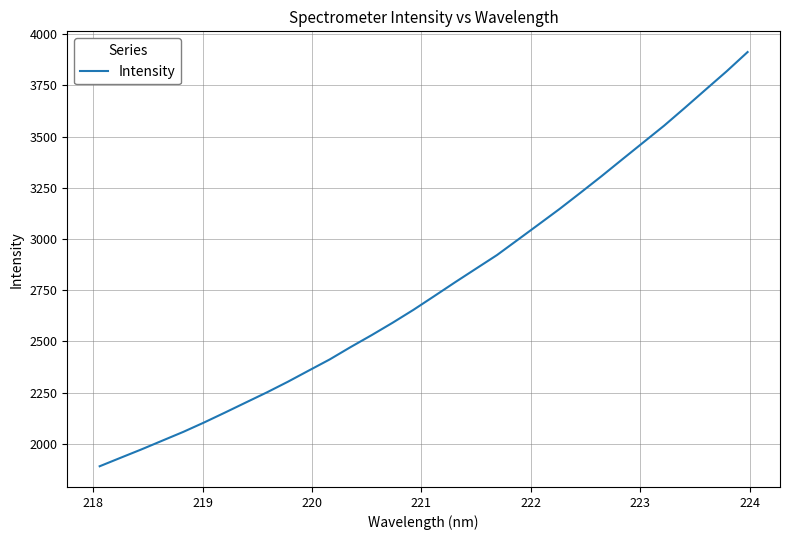

What is the smallest value displayed?

1890.5